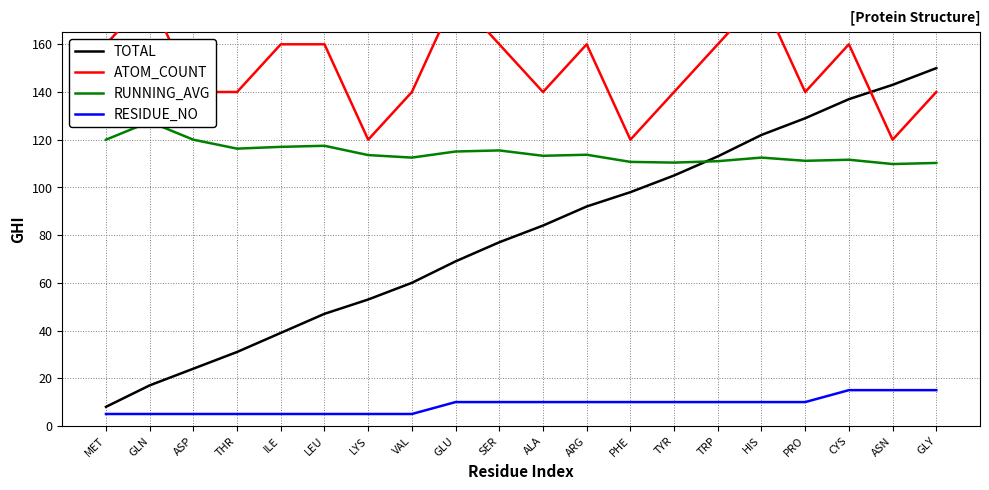

At which category does the chart reach its peak across all series?

GLN